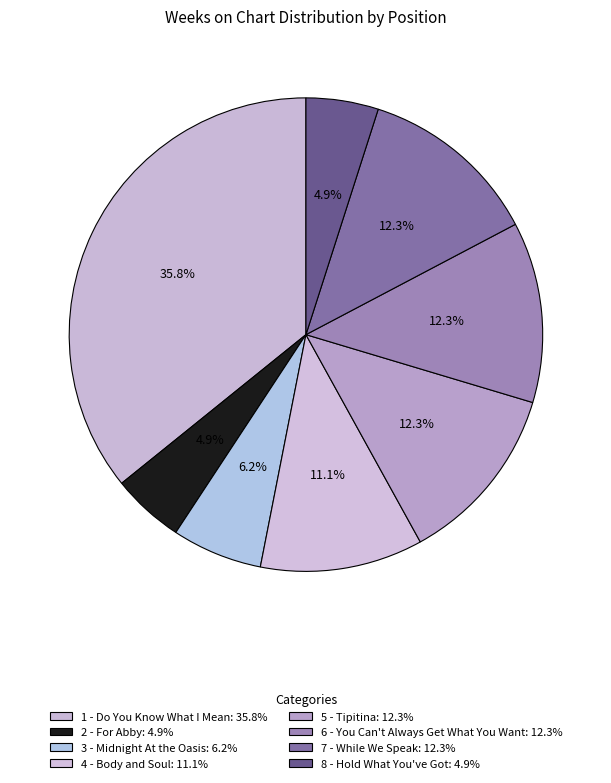

How many slices are in this pie chart?

8